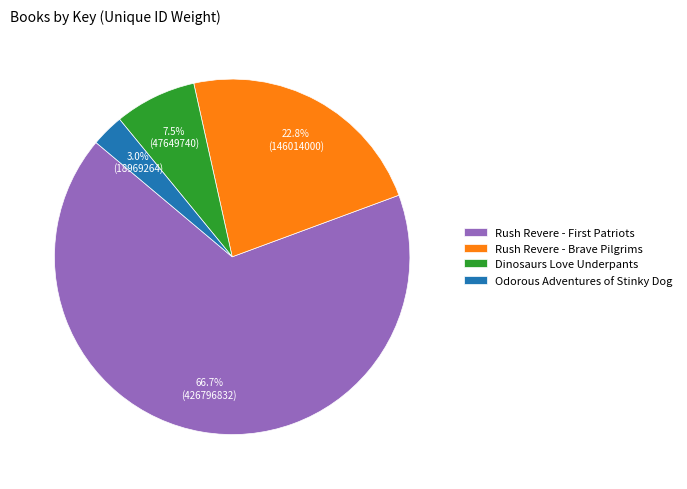

Which category has the biggest portion of the pie?

Rush Revere - First Patriots